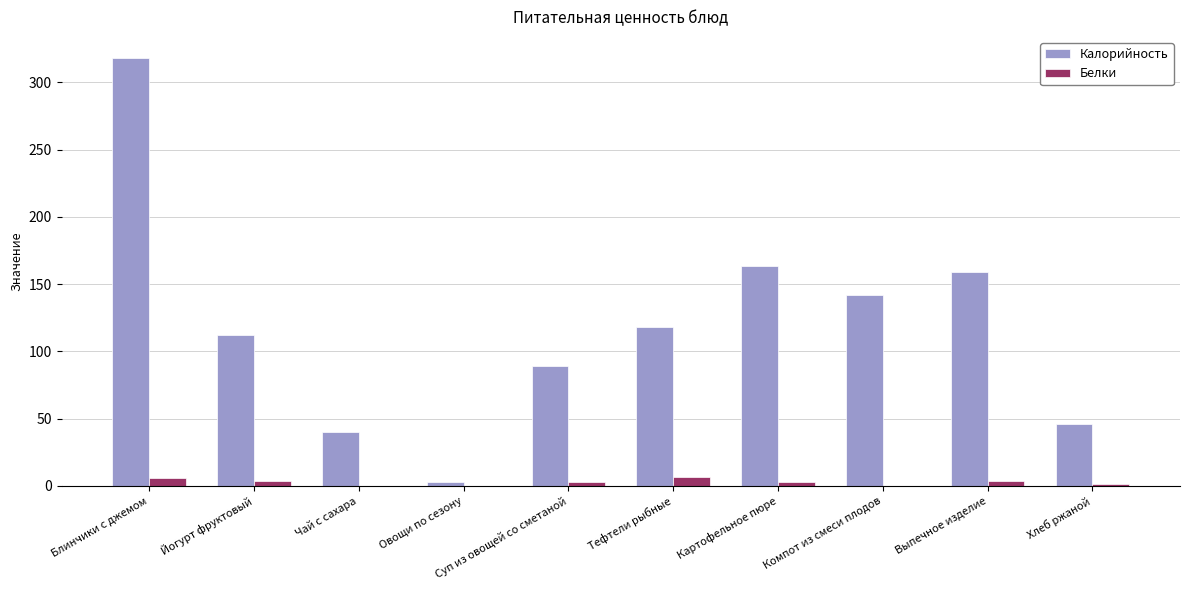

At which category is the sum across all series the highest?

Блинчики с джемом